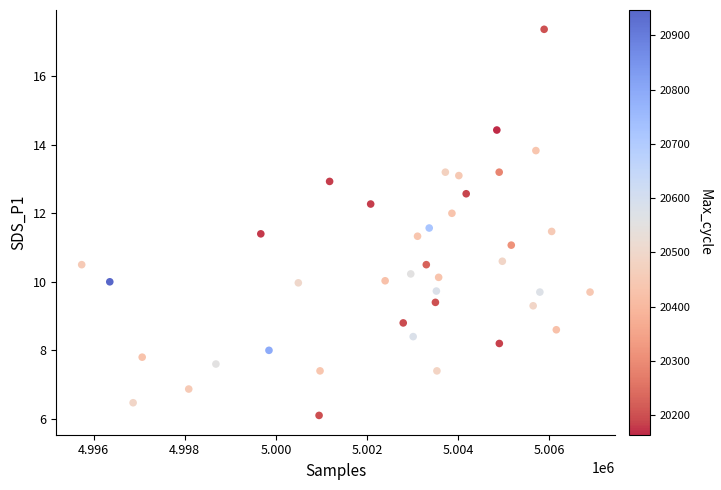

What is the range of Y values (max minus min)?

11.3